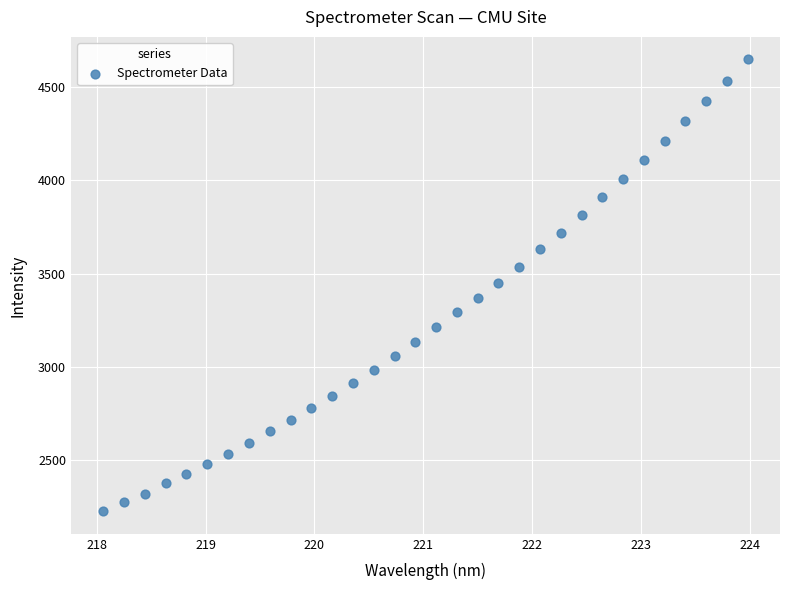

What is the range of X values (max minus min)?

5.9